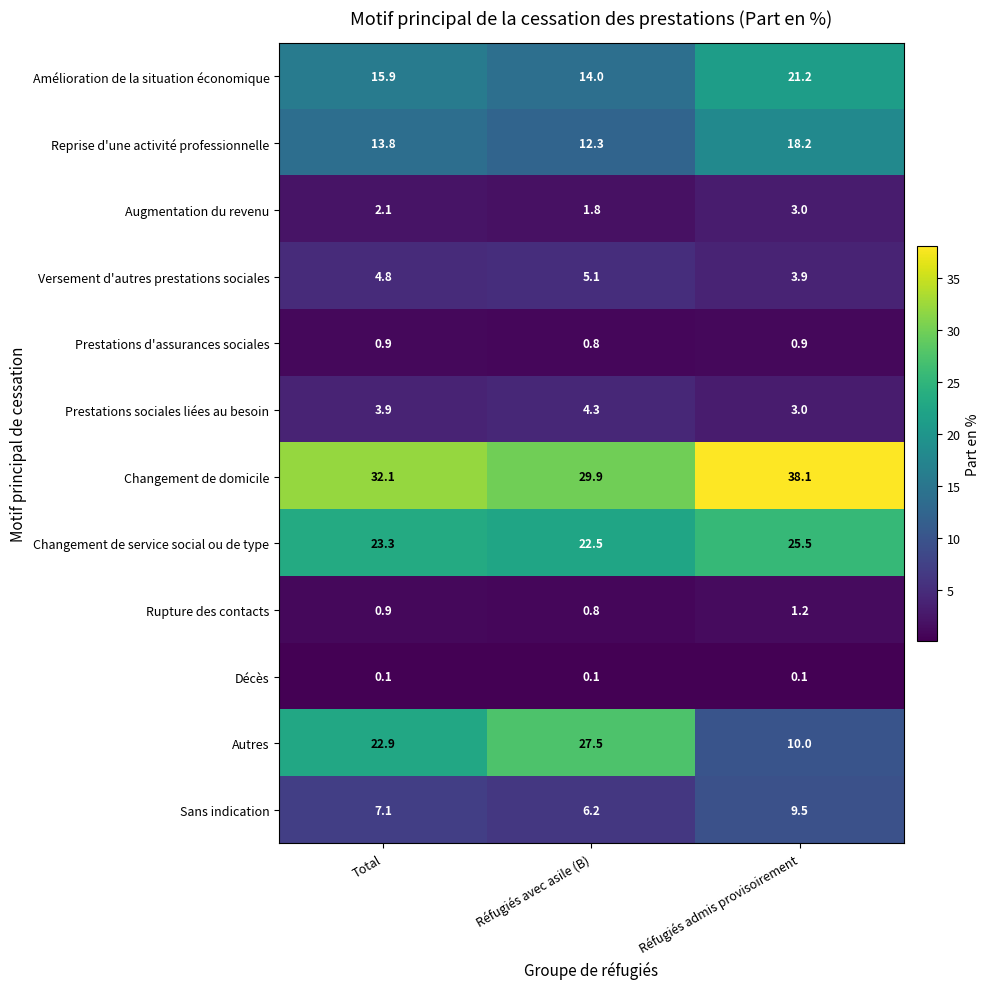

True or false: Changement de service social ou de type has a value of 40.3 at Total.

False